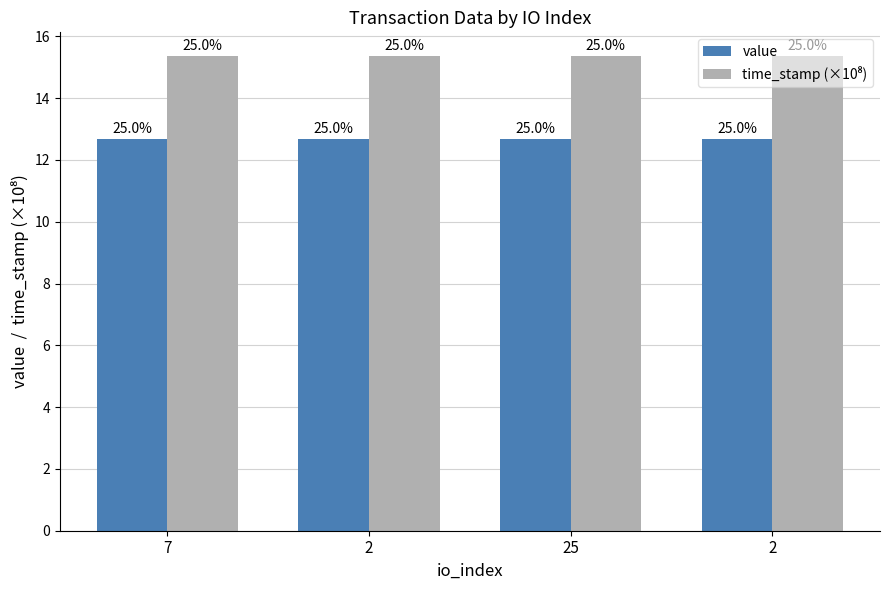

At which label is time_stamp (×10⁸) closest to 15?

2